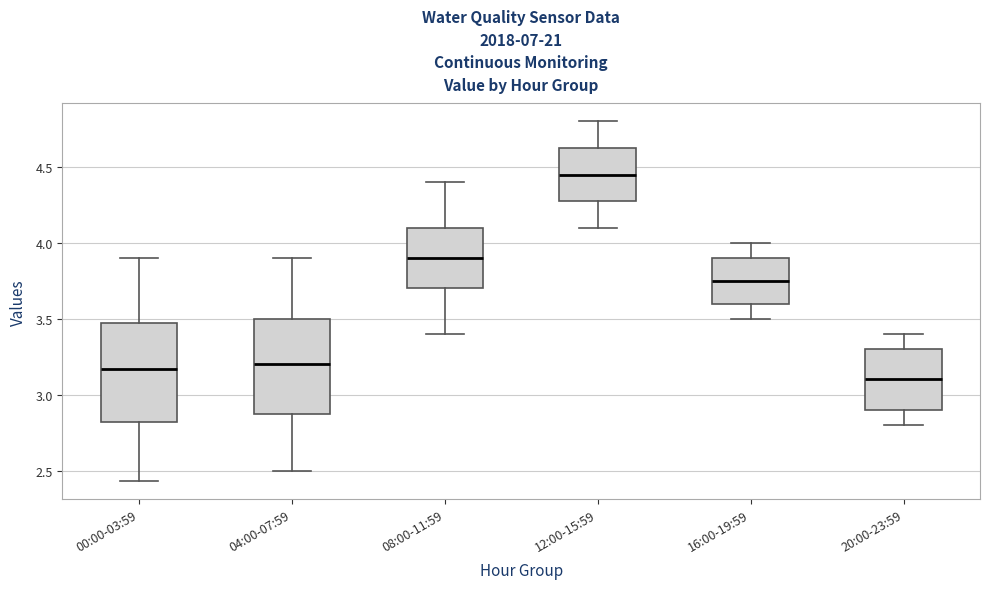

Where does the median line of the box for 08:00-11:59 sit on the y-axis? The values are not printed on the chart, so give them approximately, as read against the axis.

3.90